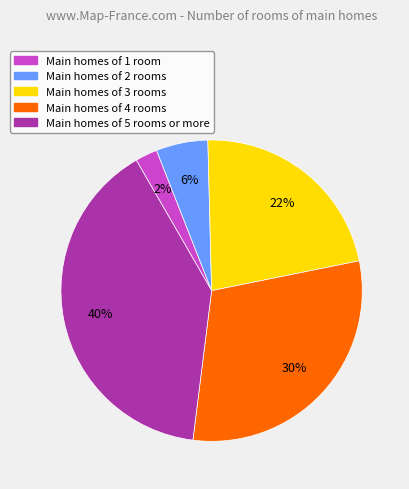

Does any single category account for the majority?

No